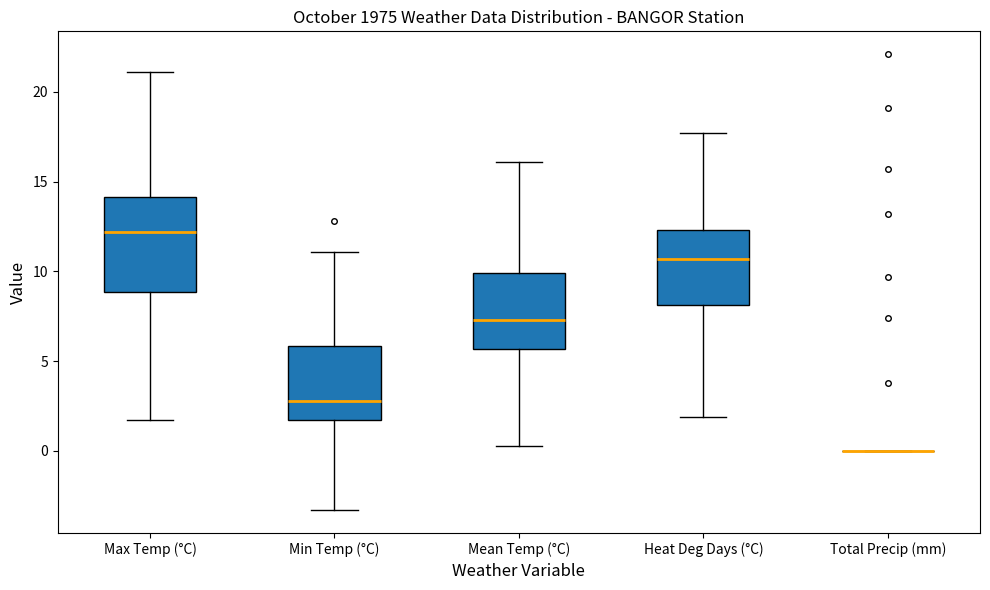

Where is the upper edge of the box for Max Temp (°C) on the y-axis? The values are not printed on the chart, so give them approximately, as read against the axis.

14.0